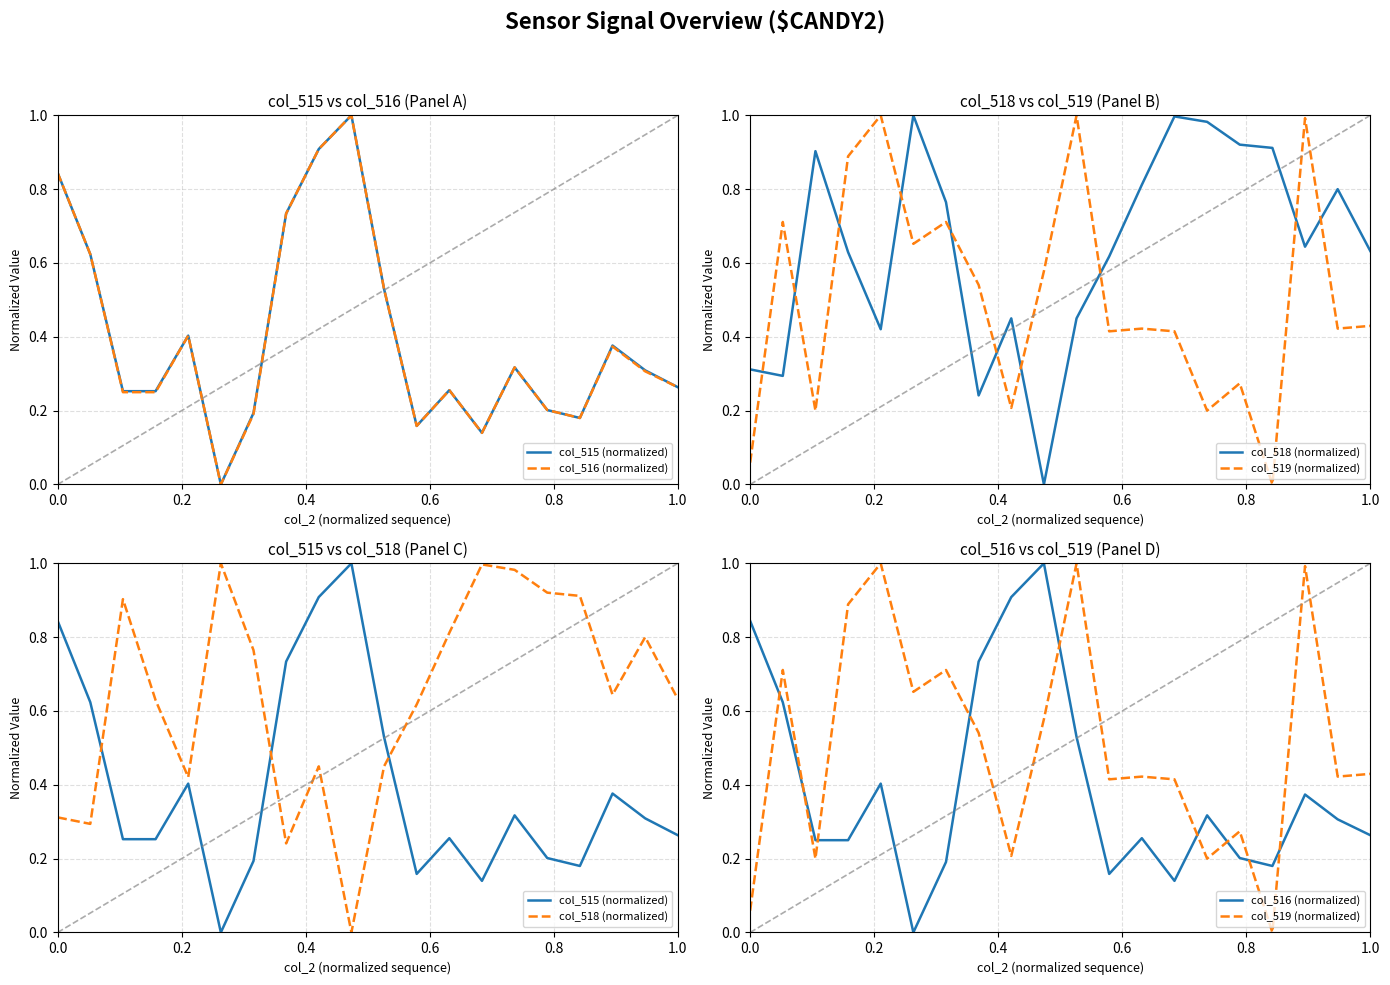

At how many categories does at least one series exceed 0?

20